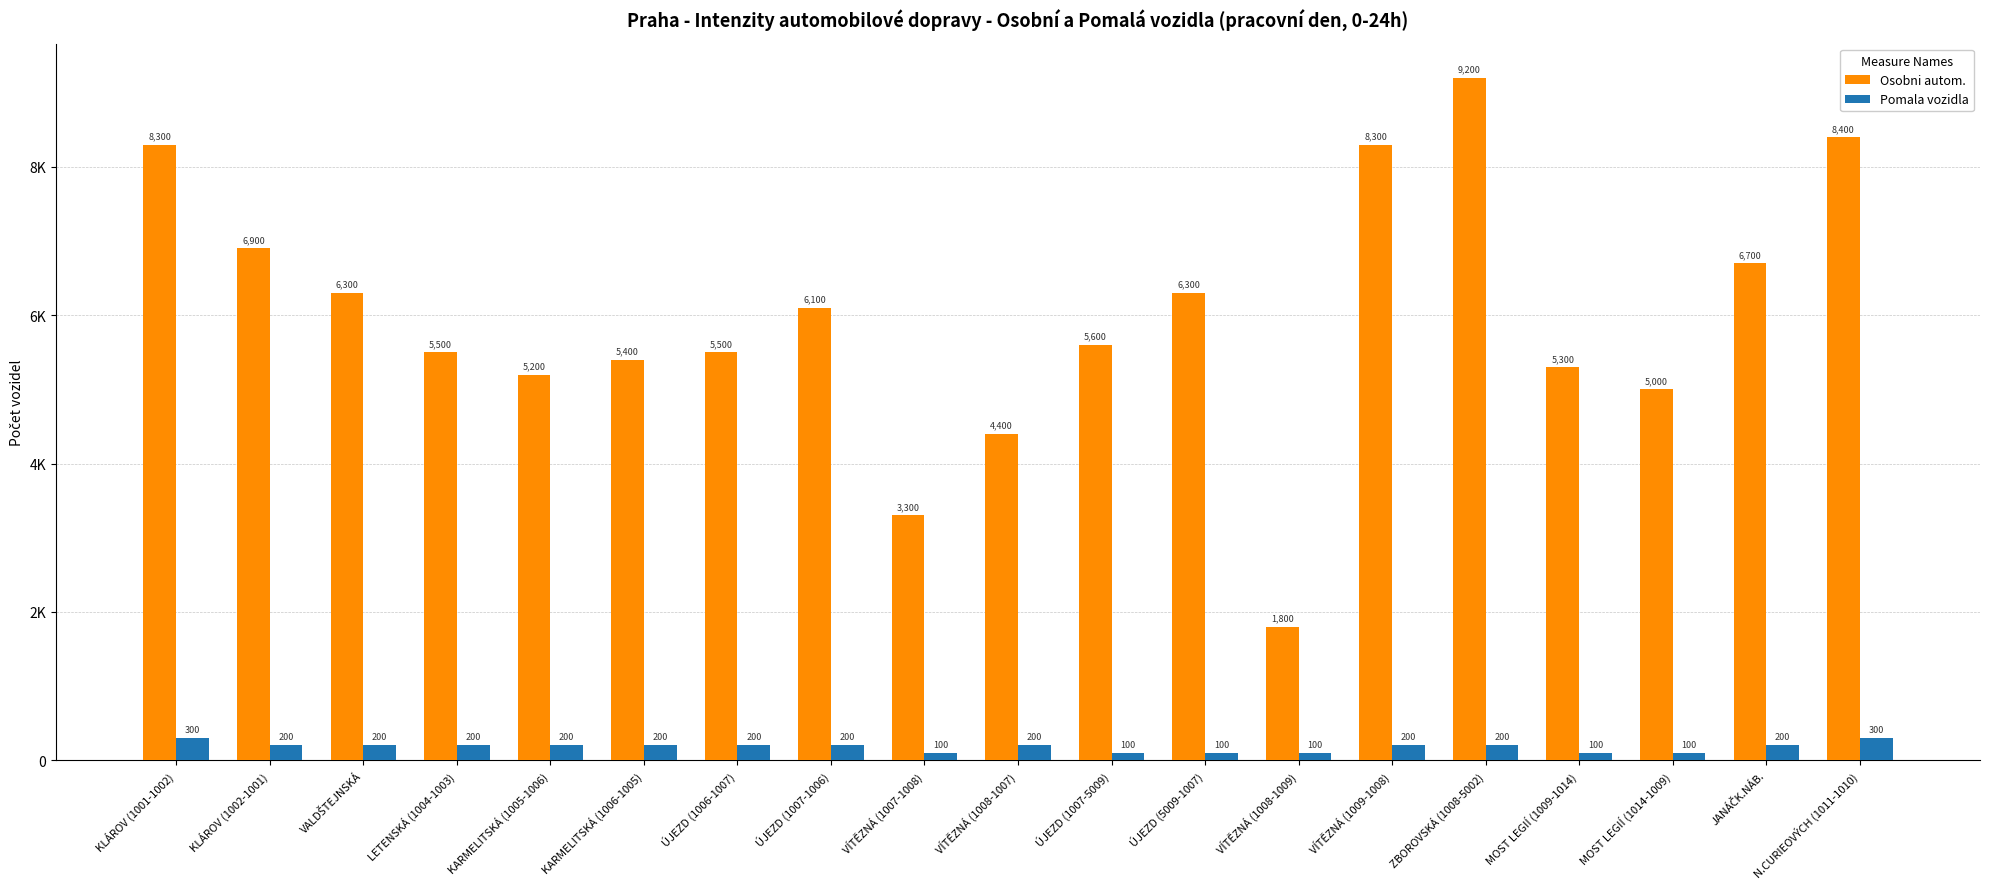

At which label does Pomala vozidla first exceed 200?

KLÁROV (1001-1002)